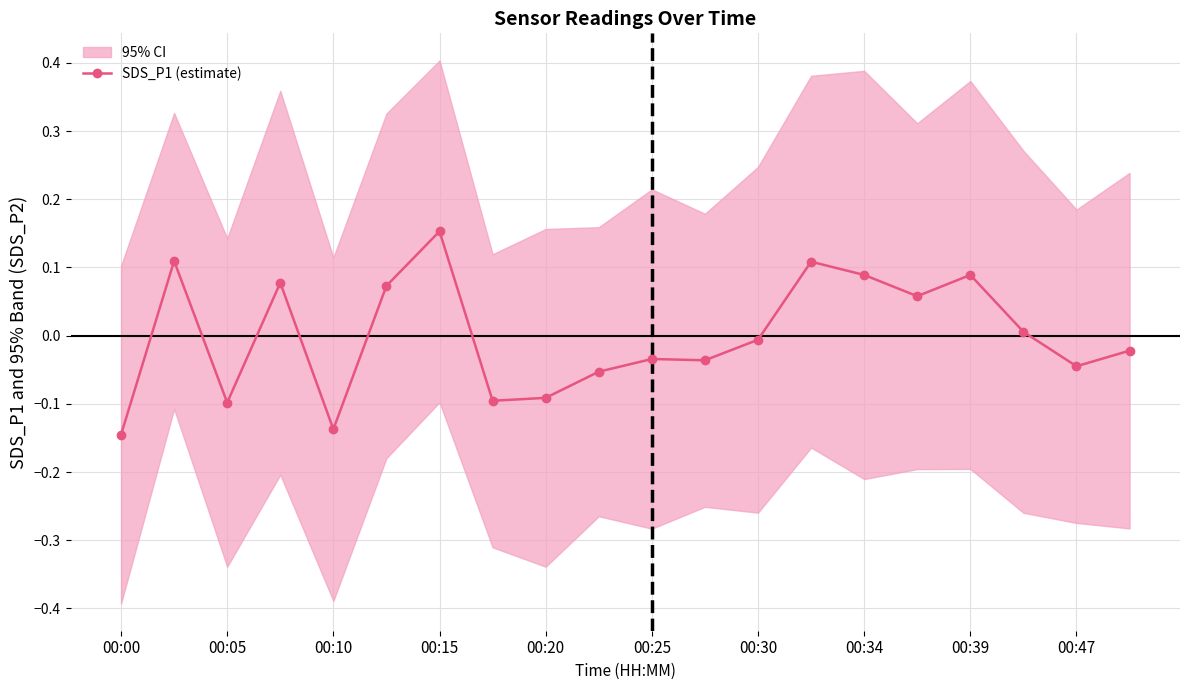

The value of SDS_P1 (estimate) at 00:47 is -0.1. True or false?

False